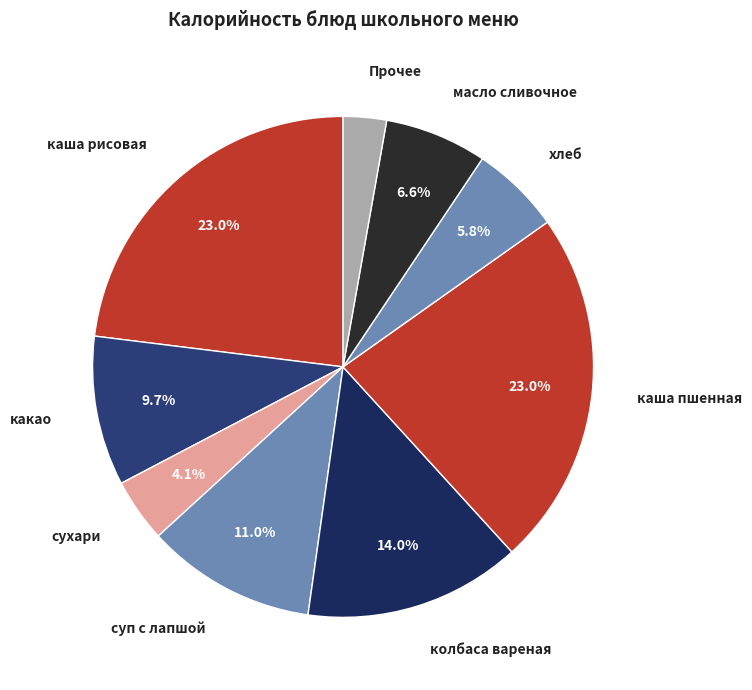

Which category has the smallest portion of the pie?

Прочее